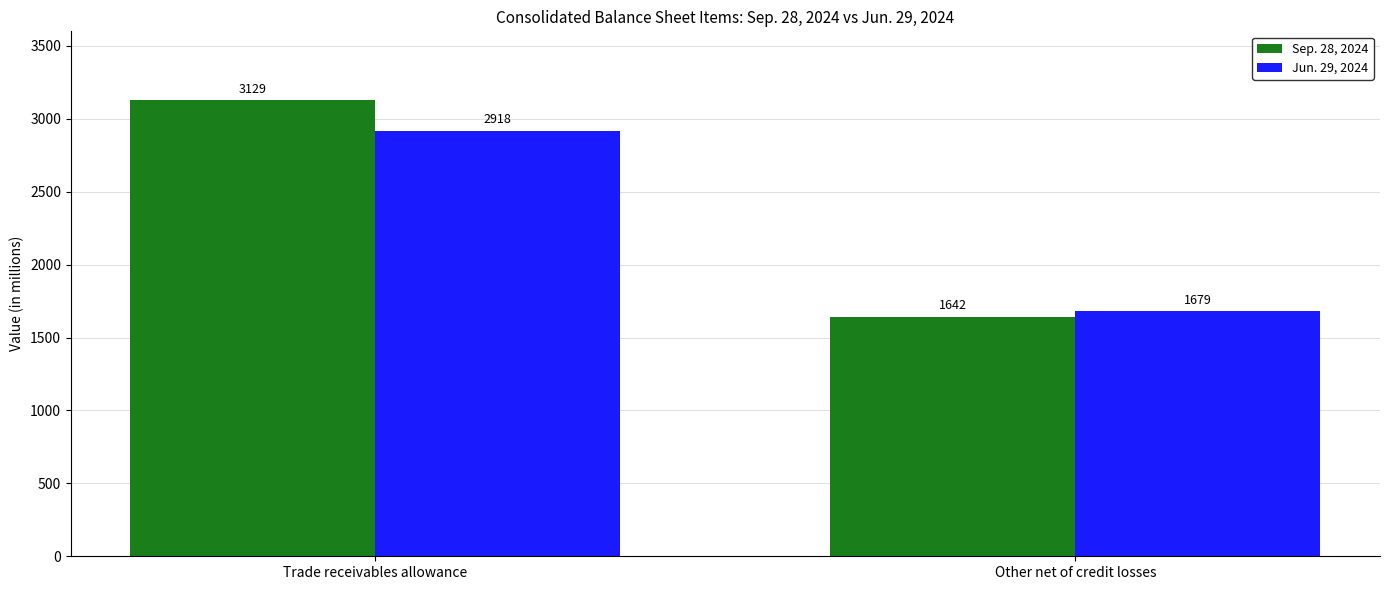

Is the value of Jun. 29, 2024 at Other net of credit losses greater than the value of Sep. 28, 2024 at Trade receivables allowance?

No